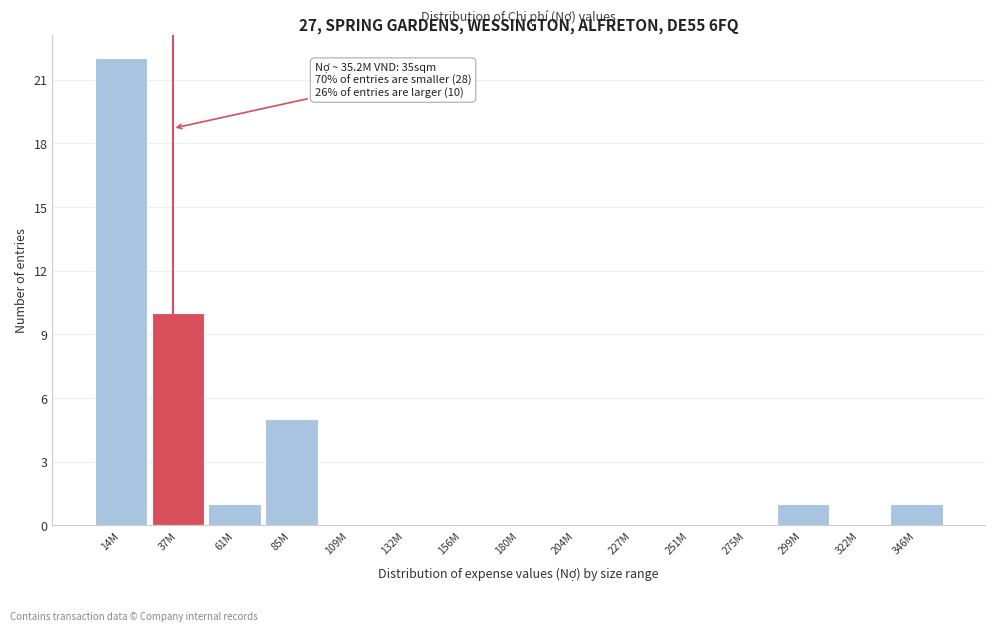

Reading right to left, list all the values displayed in this chart.

346M=1	322M=0	299M=1	275M=0	251M=0	227M=0	204M=0	180M=0	156M=0	132M=0	109M=0	85M=5	61M=1	37M=10	14M=22